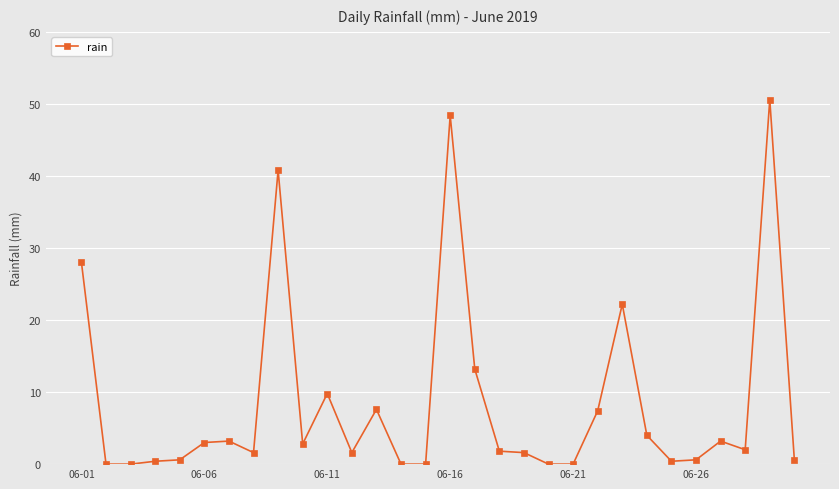

True or false: there are more than 1 points higher than both neighbors.

True